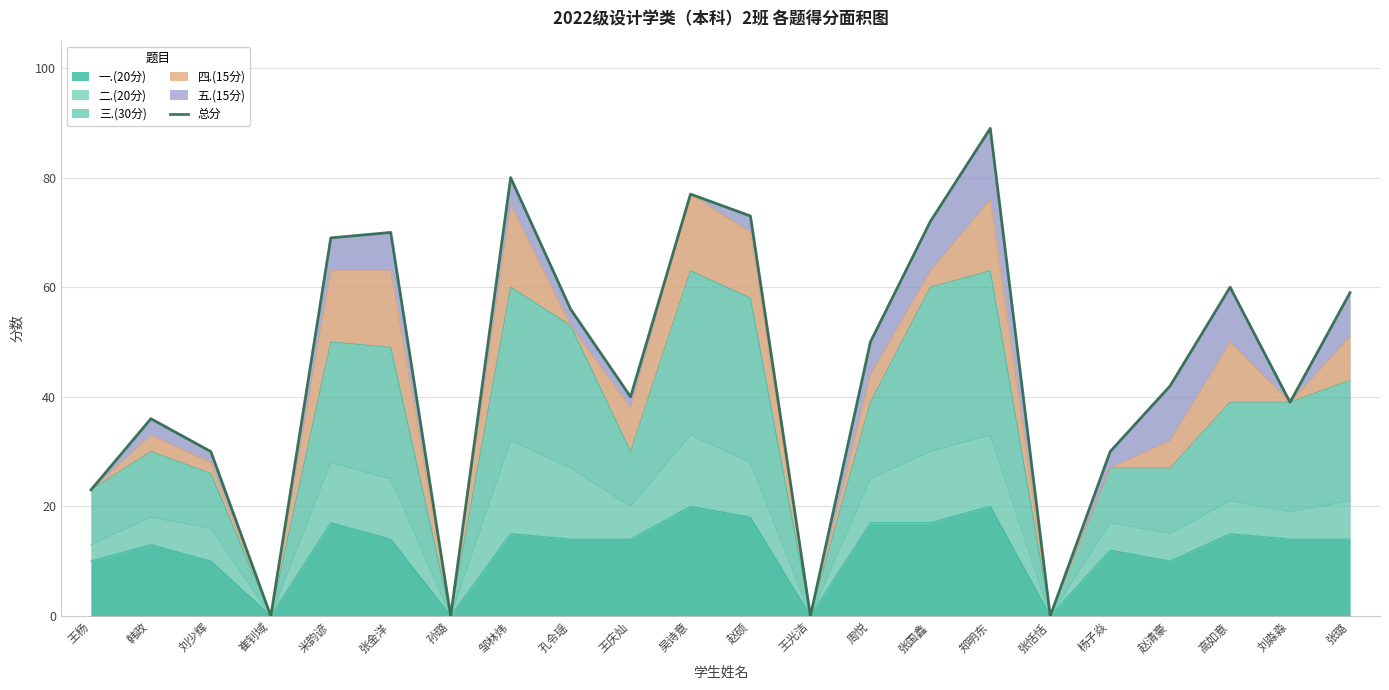

What is the sum of all values?

995